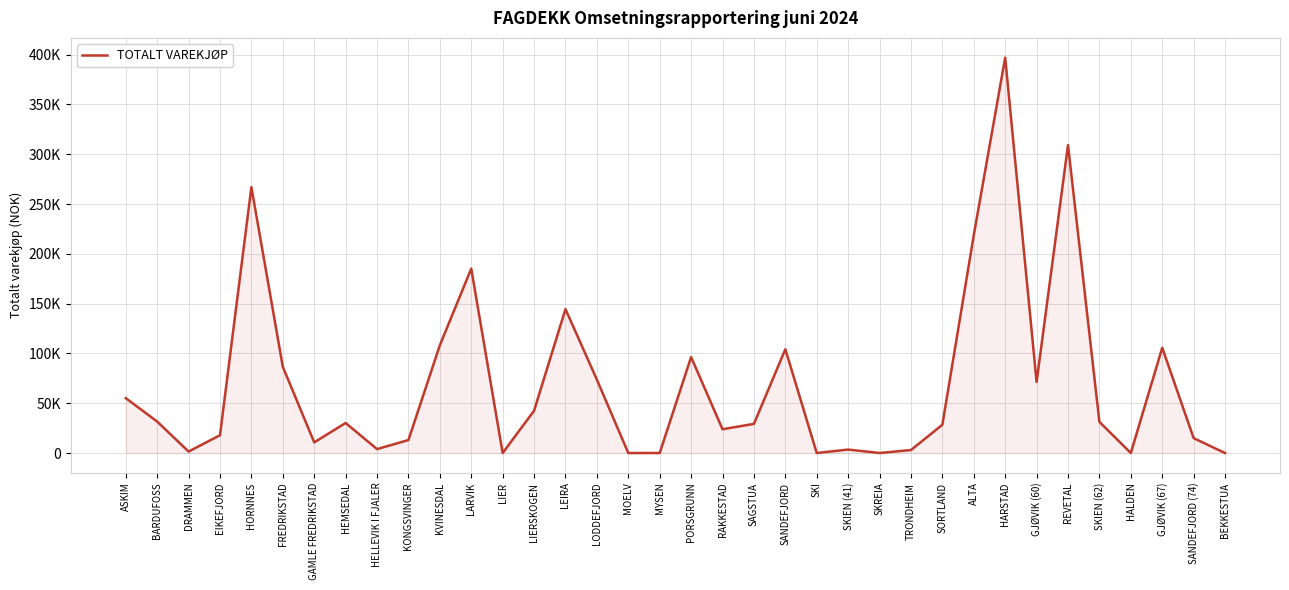

Rank the categories by value from lowest to highest.

LIER, MOELV, MYSEN, SKI, SKREIA, HALDEN, BEKKESTUA, DRAMMEN, TRONDHEIM, SKIEN (41), HELLEVIK I FJALER, GAMLE FREDRIKSTAD, KONGSVINGER, SANDEFJORD (74), EIKEFJORD, RAKKESTAD, SORTLAND, SAGSTUA, HEMSEDAL, SKIEN (62), BARDUFOSS, LIERSKOGEN, ASKIM, GJØVIK (60), LODDEFJORD, FREDRIKSTAD, PORSGRUNN, SANDEFJORD, GJØVIK (67), KVINESDAL, LEIRA, LARVIK, ALTA, HORNNES, REVETAL, HARSTAD